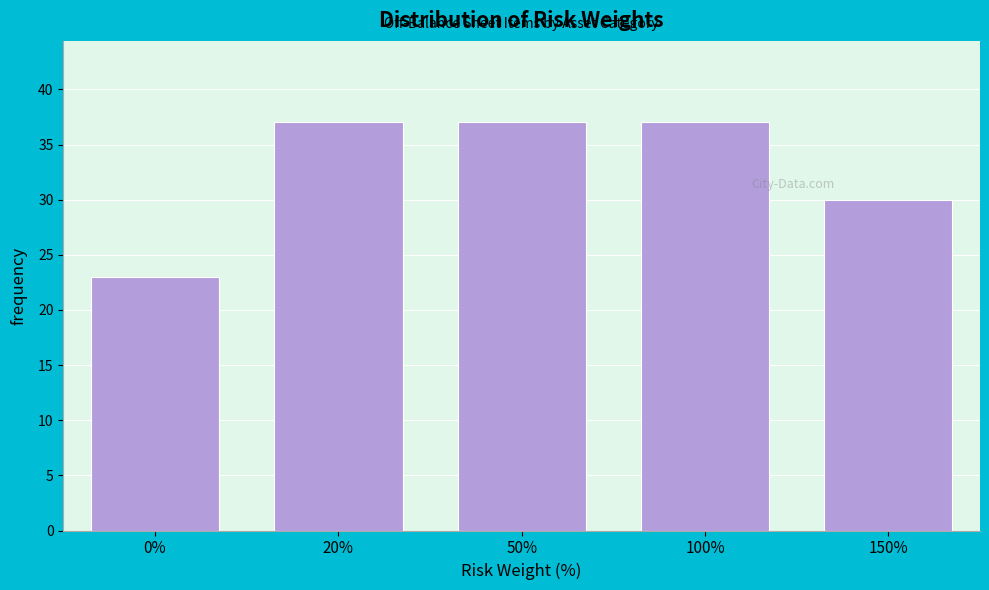

Reading right to left, transcribe all the data shown in this chart.

30	37	37	37	23